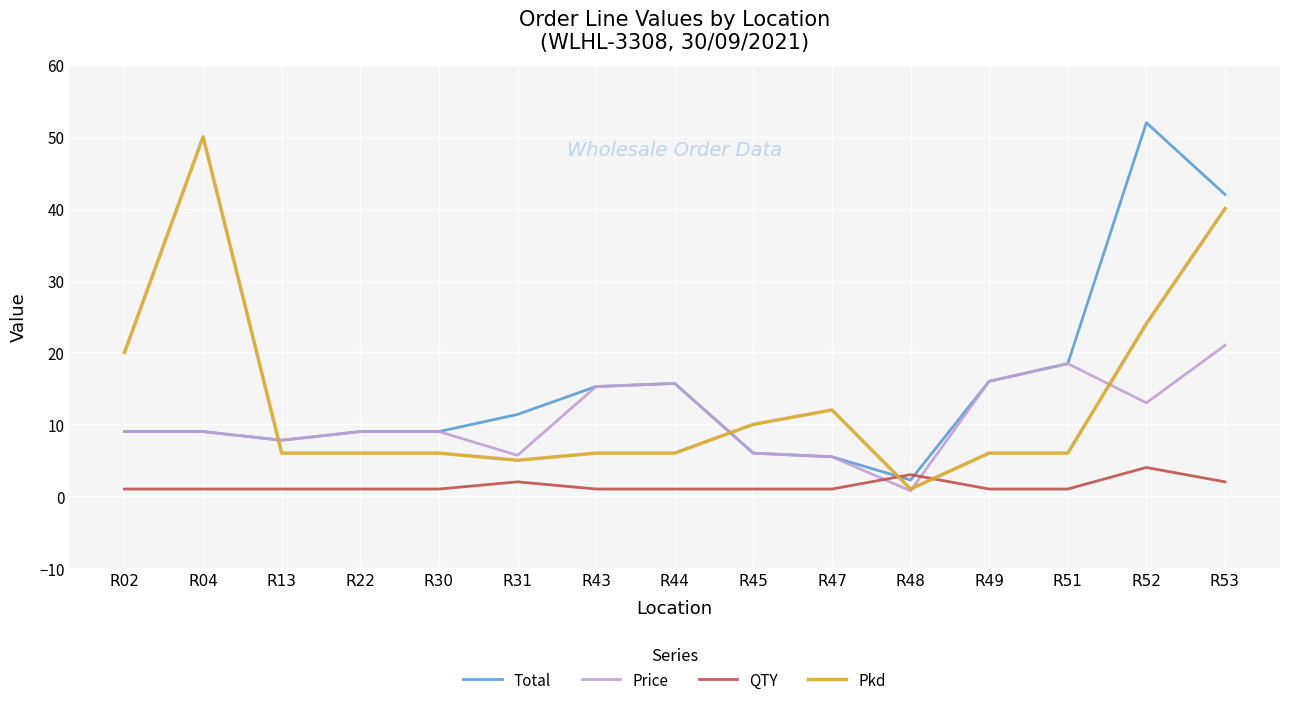

At which category is the sum across all series the highest?

R53